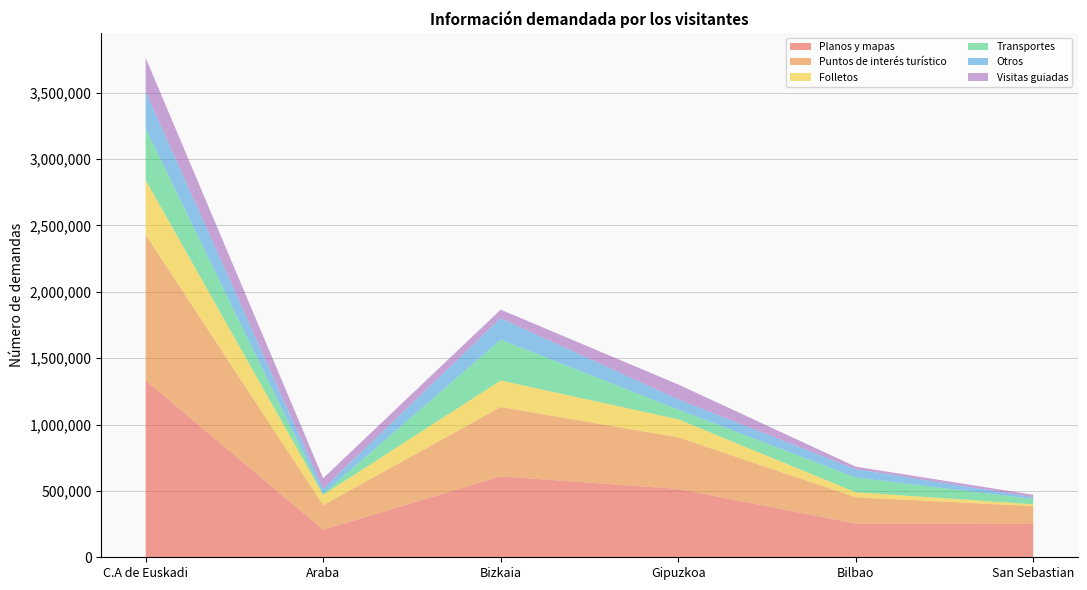

Reading left to right, extract all data points from this chart.

Planos y mapas: 1331658	207776	609323	514559	253819	250819
Puntos de interés turístico: 1097049	185230	522465	389354	198454	134615
Folletos: 412663	77440	199826	135397	37726	13658
Transportes: 388344	7407	307578	73359	110902	39564
Otros: 277734	39562	161292	76880	62605	14657
Visitas guiadas: 254502	77824	64618	112060	18882	17272